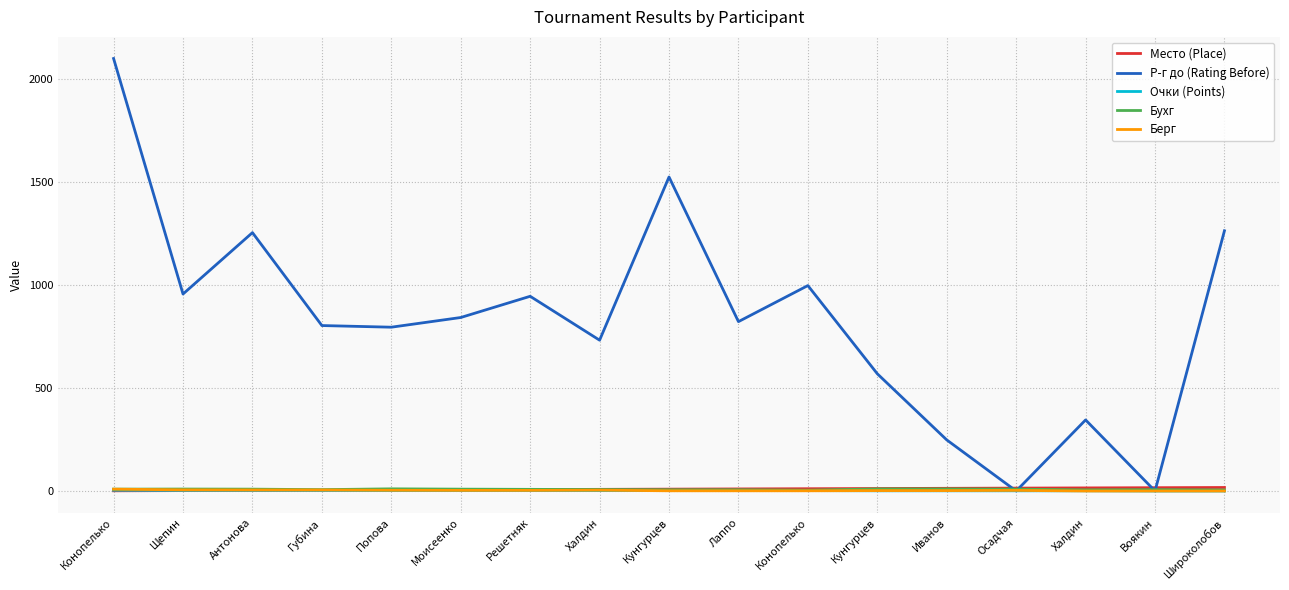

What is the difference between the Место (Place) values at Щепин and Воякин?

14.0